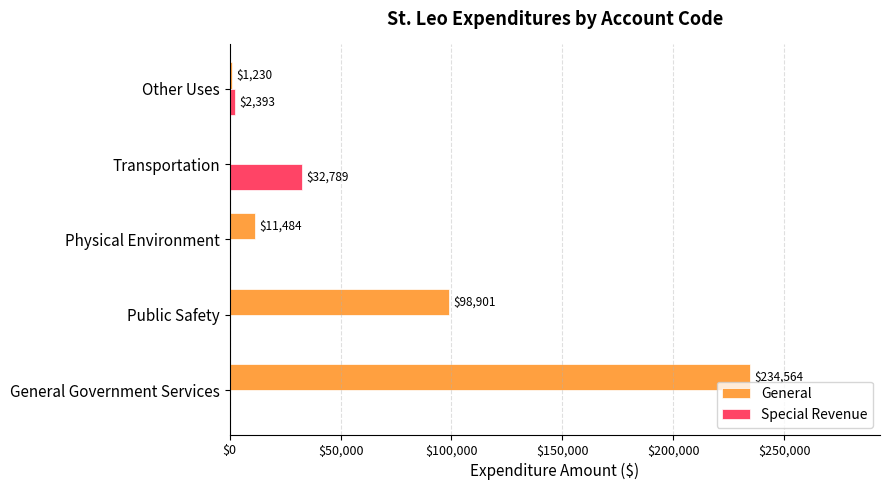

What is the total value across all series at General Government Services?

234564